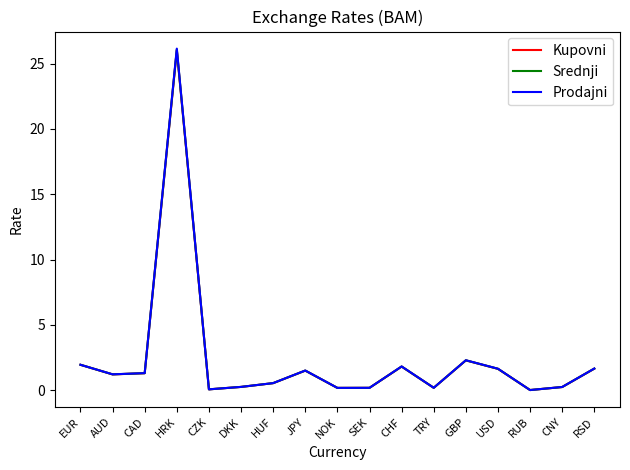

List the series in order of their overall mean, highest first.

Prodajni, Srednji, Kupovni